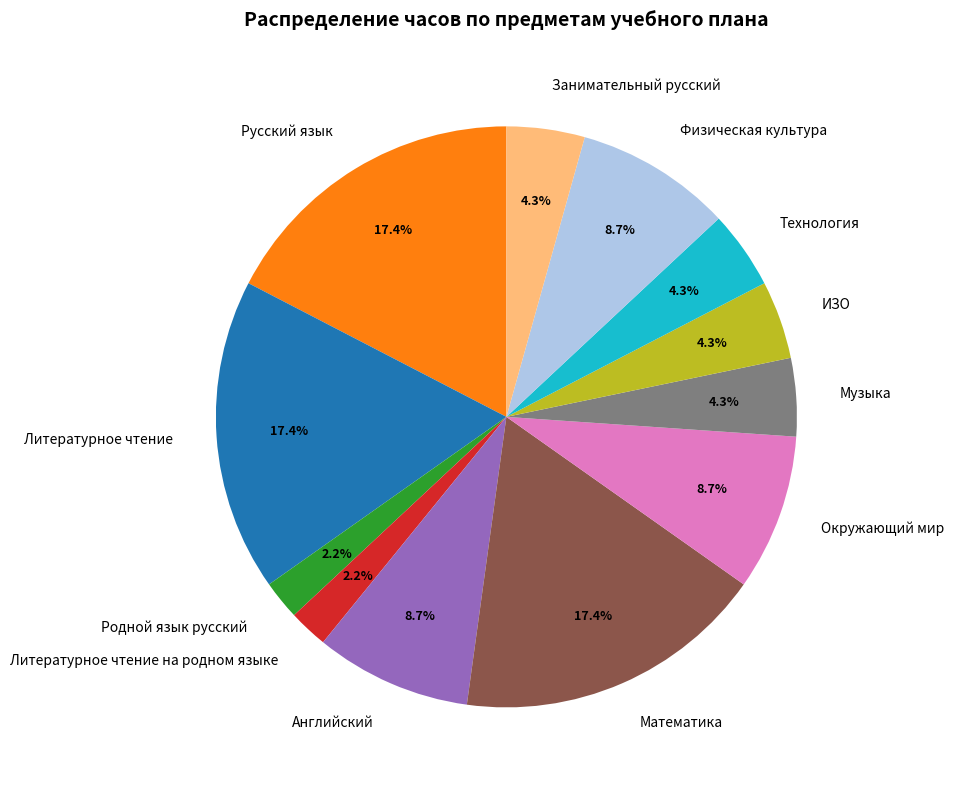

Does Физическая культура represent more than half of the total?

No